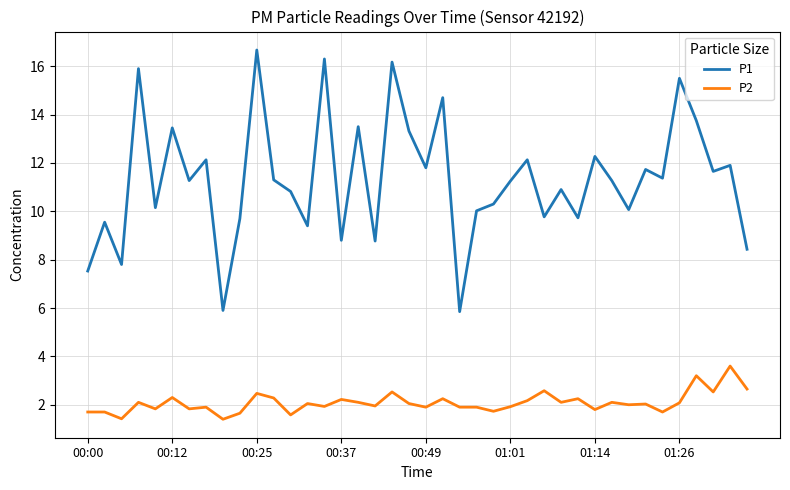

What is the difference between the maximum and minimum values in the P1 series?

10.8